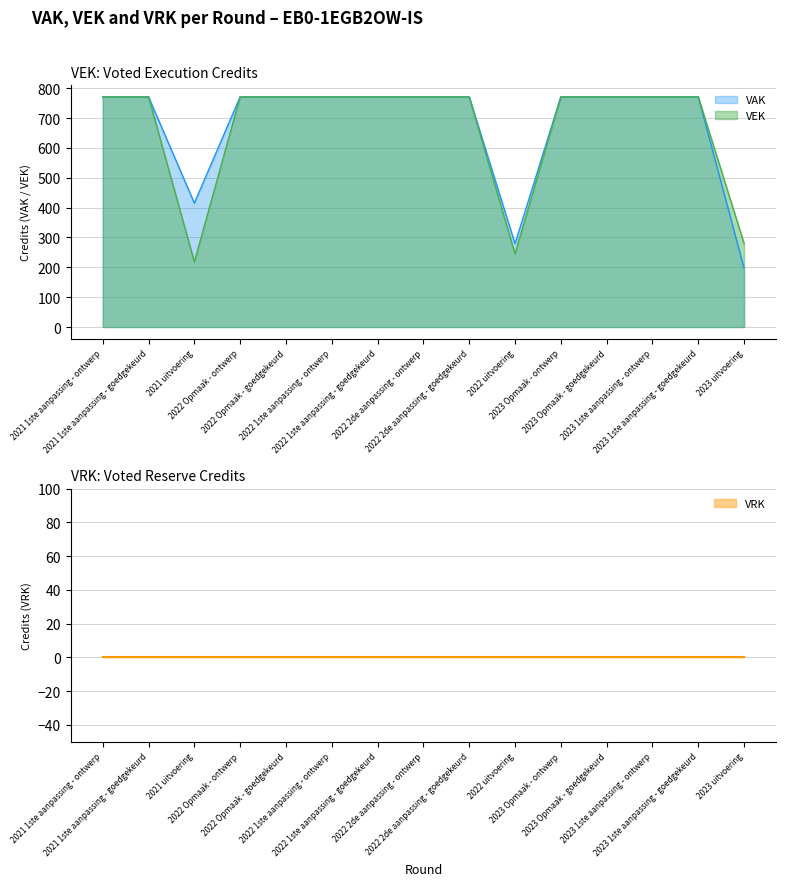

What is the average value?

666